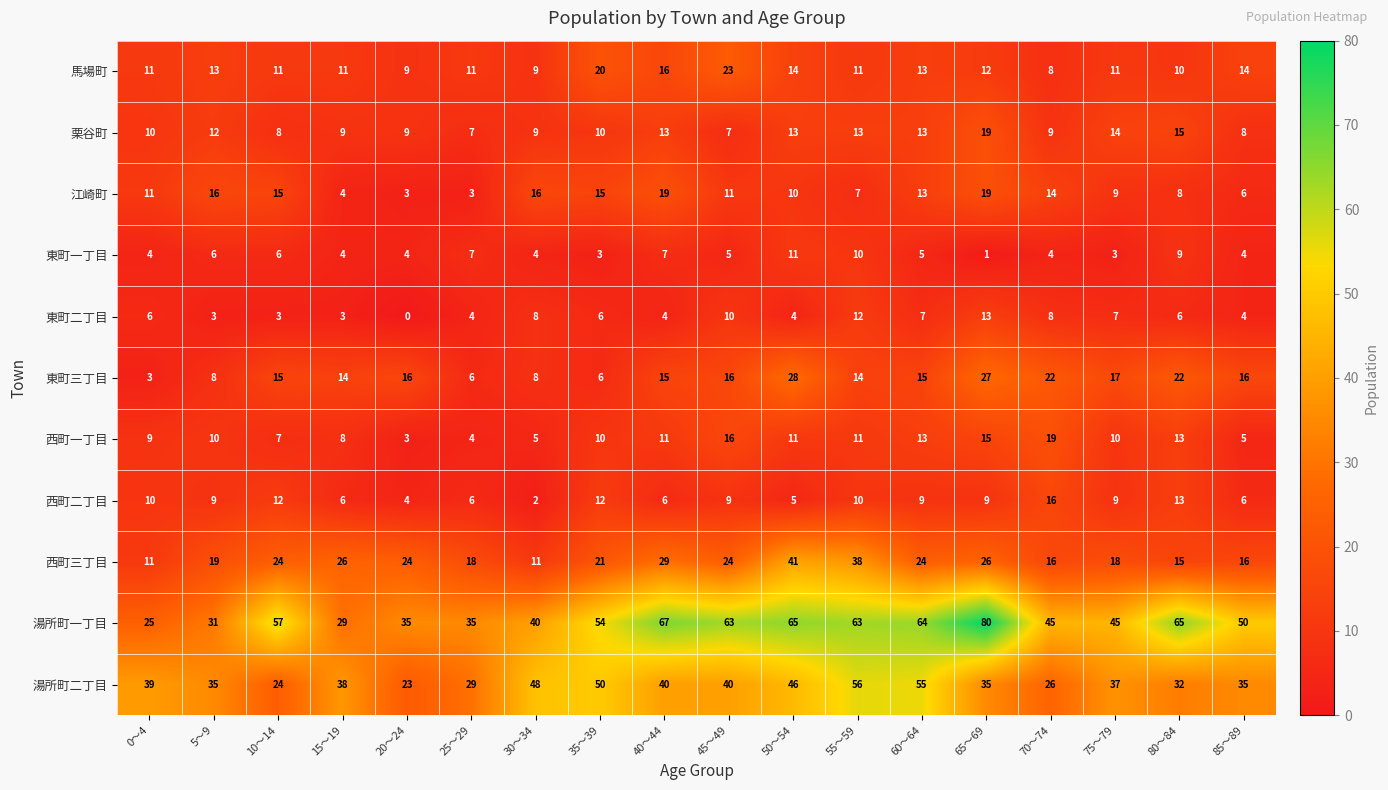

Between 15～19 and 45～49, which series saw the biggest shift?

湯所町一丁目